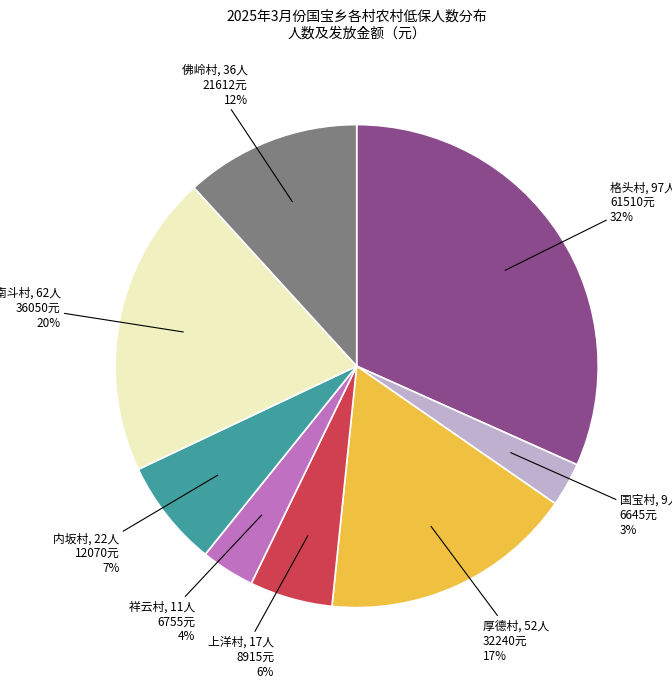

Count the number of slices in the pie.

8